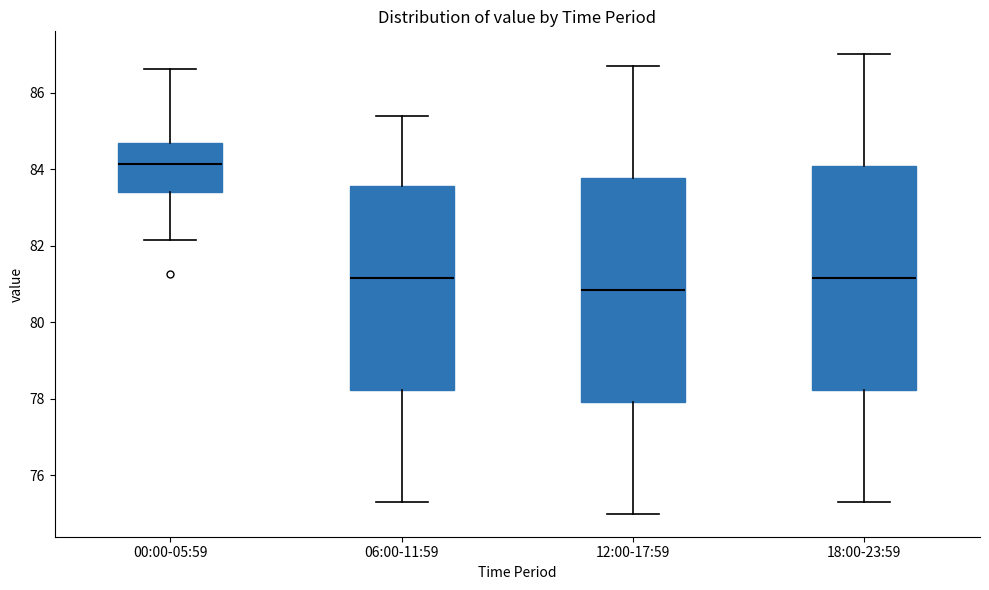

Where is the upper edge of the box for 06:00-11:59 on the y-axis? The values are not printed on the chart, so give them approximately, as read against the axis.

83.6